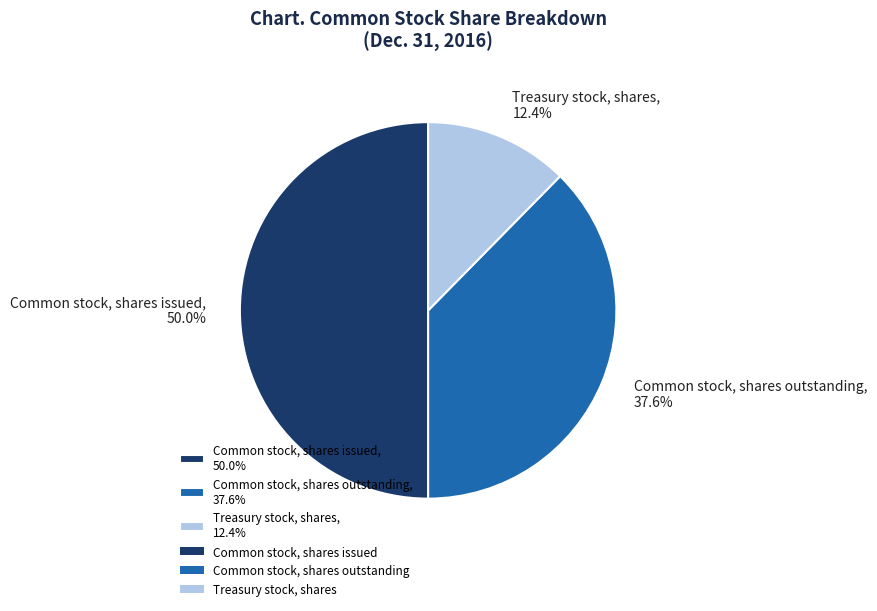

What is the ratio of the value at Common stock, shares outstanding, 37.6% to the value at Treasury stock, shares, 12.4%?

3.0